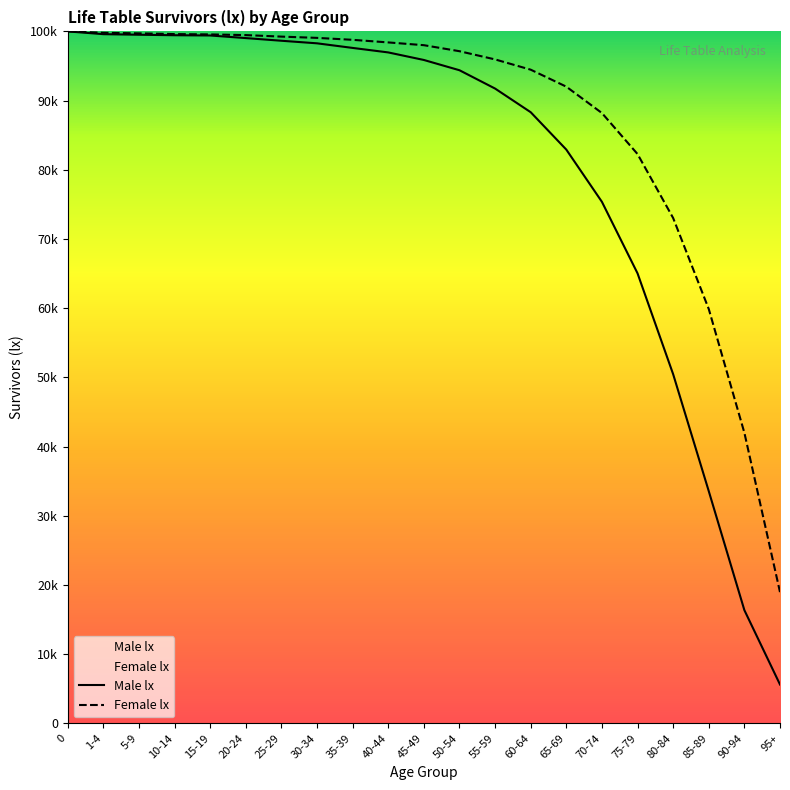

What position from the left is 10-14?

4